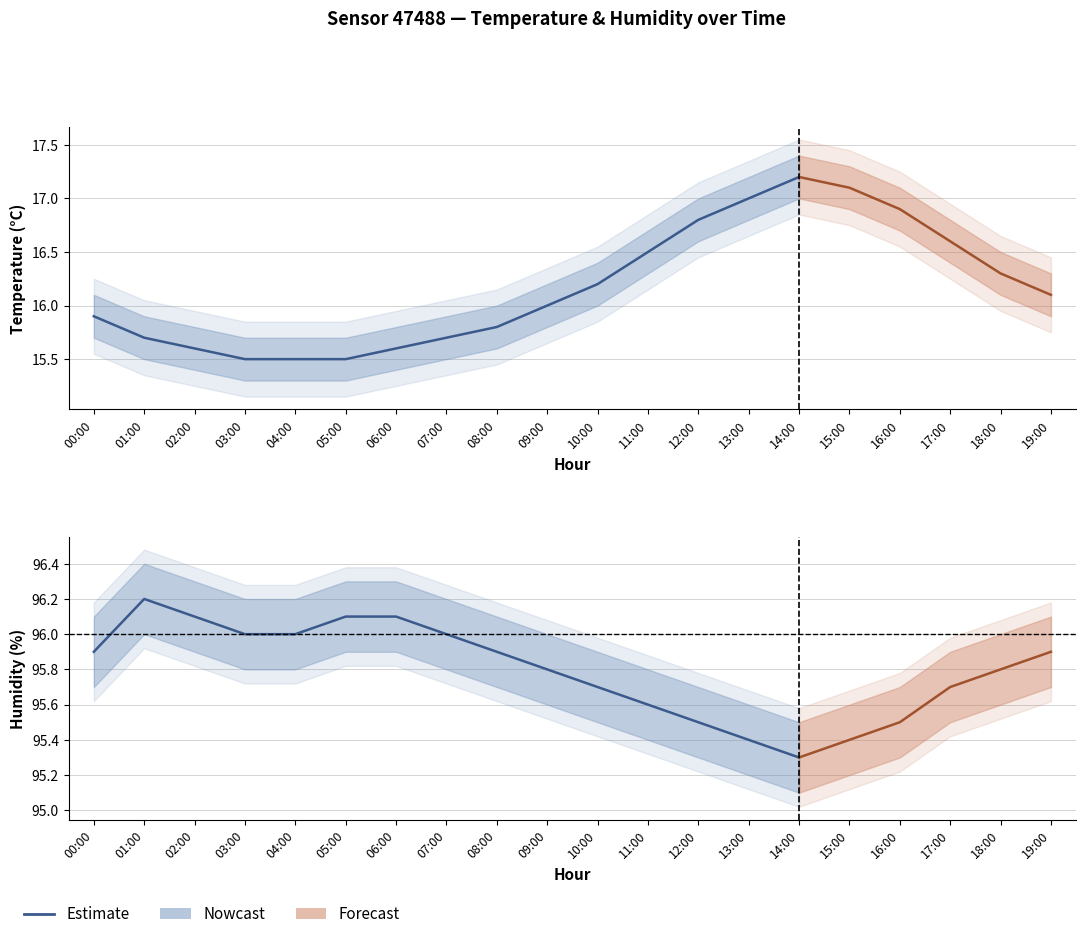

At which category does the chart reach its peak across all series?

14:00